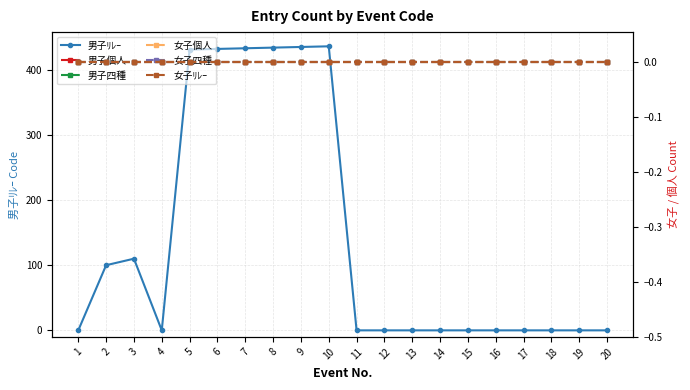

Does the chart have visible grid lines?

Yes